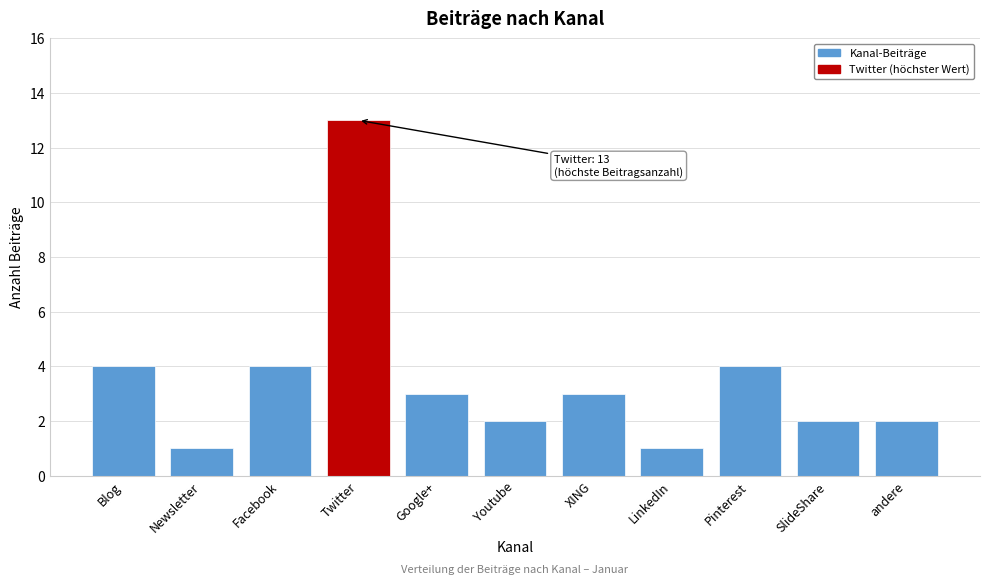

Reading left to right, what are all the values shown in this chart?

4	1	4	13	3	2	3	1	4	2	2